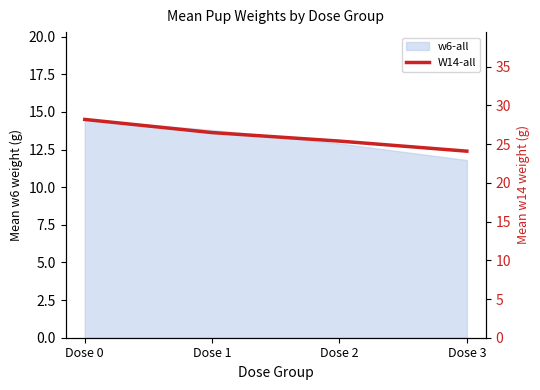

List the labels in order of value, largest first.

Dose 0, Dose 1, Dose 2, Dose 3